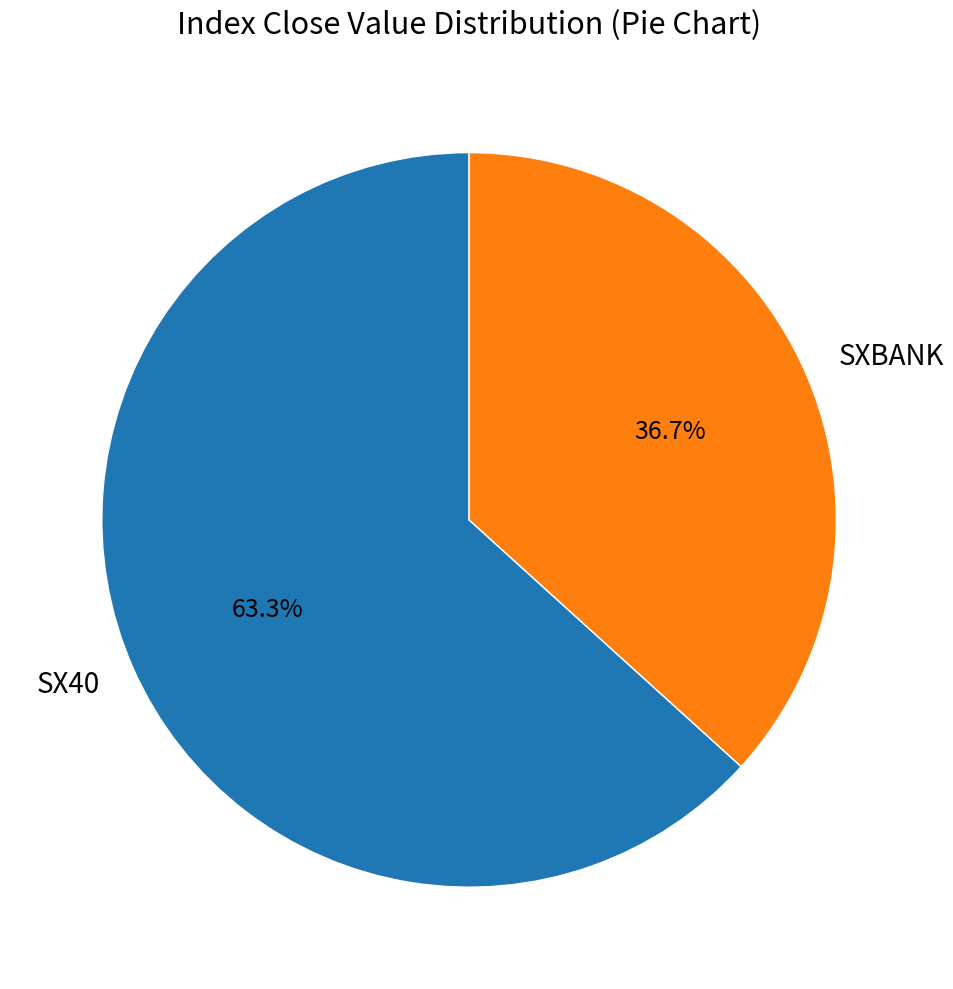

Do SXBANK and SX40 together represent more than half of the pie?

Yes